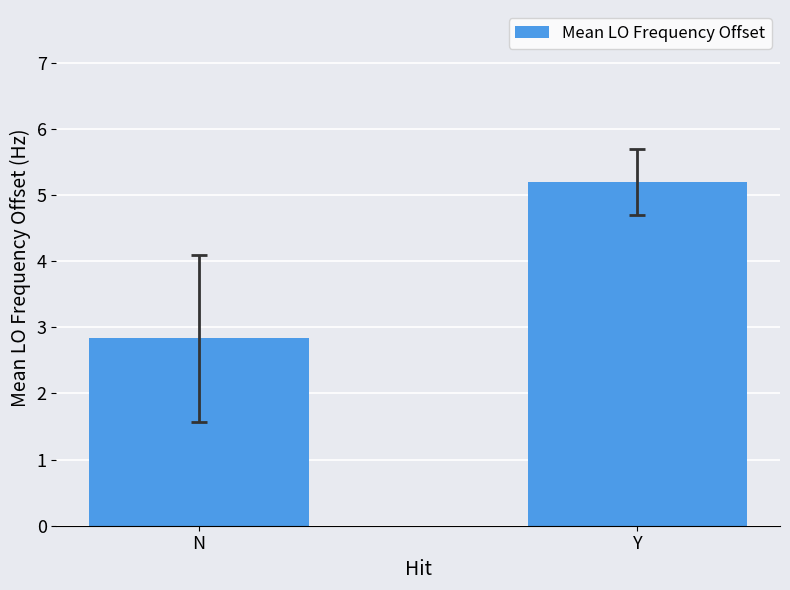

What is the sum of the values at Y and N?

8.0